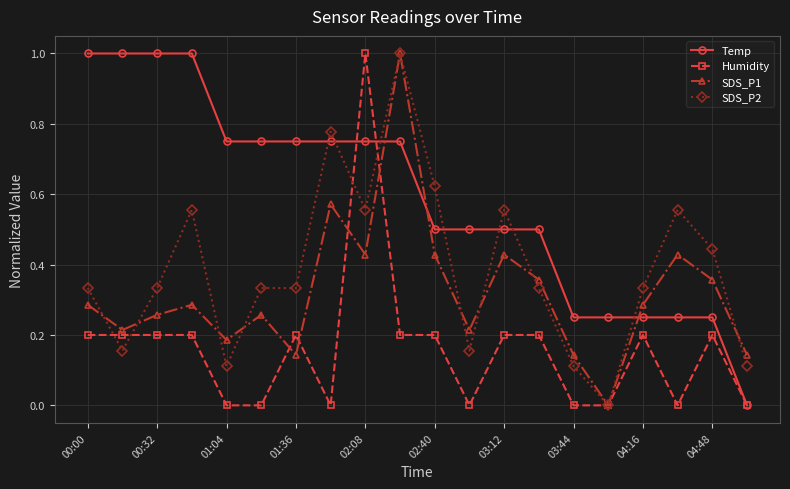

True or false: SDS_P2 and Temp intersect in this chart.

True